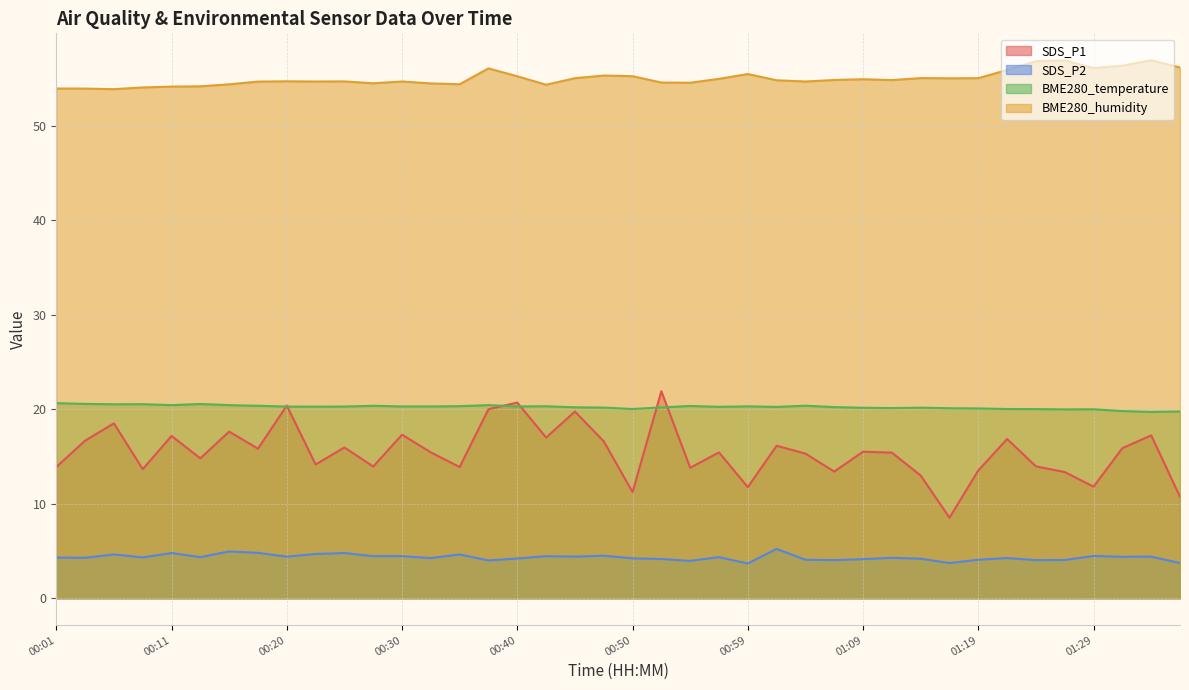

How many lines are shown in the chart?

4